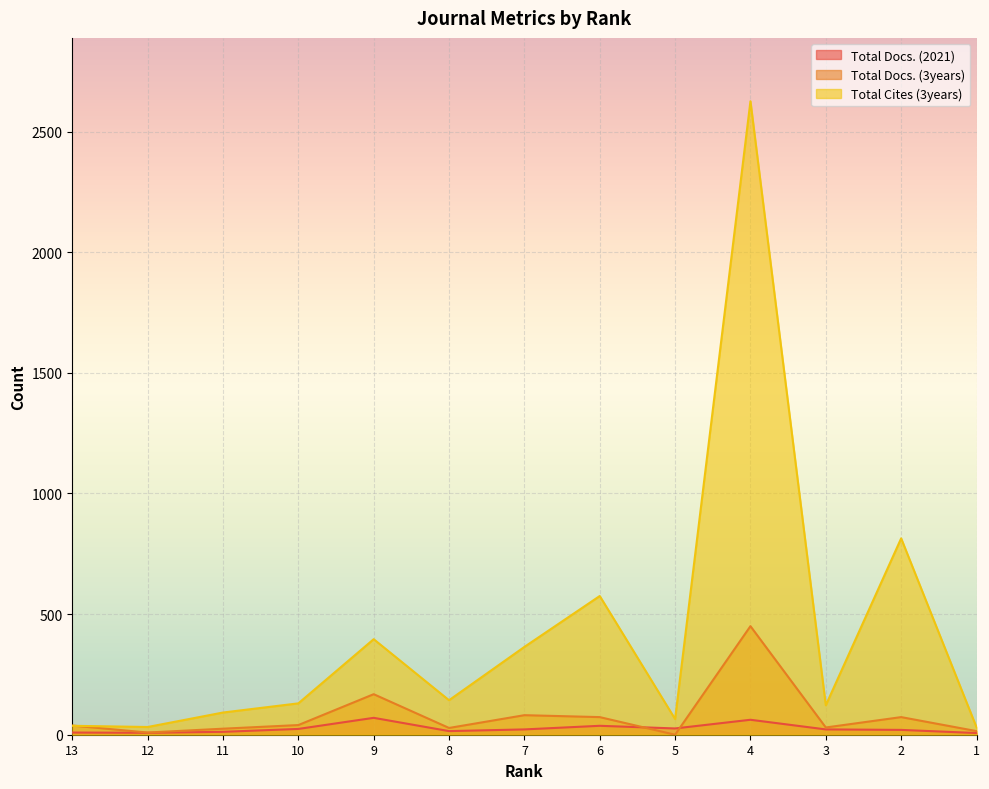

Reading right to left, extract all data points from this chart.

Total Docs. (2021): 7	20	22	62	26	37	22	15	70	24	12	8	9
Total Docs. (3years): 15	73	30	450	0	73	81	28	168	40	25	9	38
Total Cites (3years): 31	814	122	2626	65	575	364	143	396	130	92	32	37